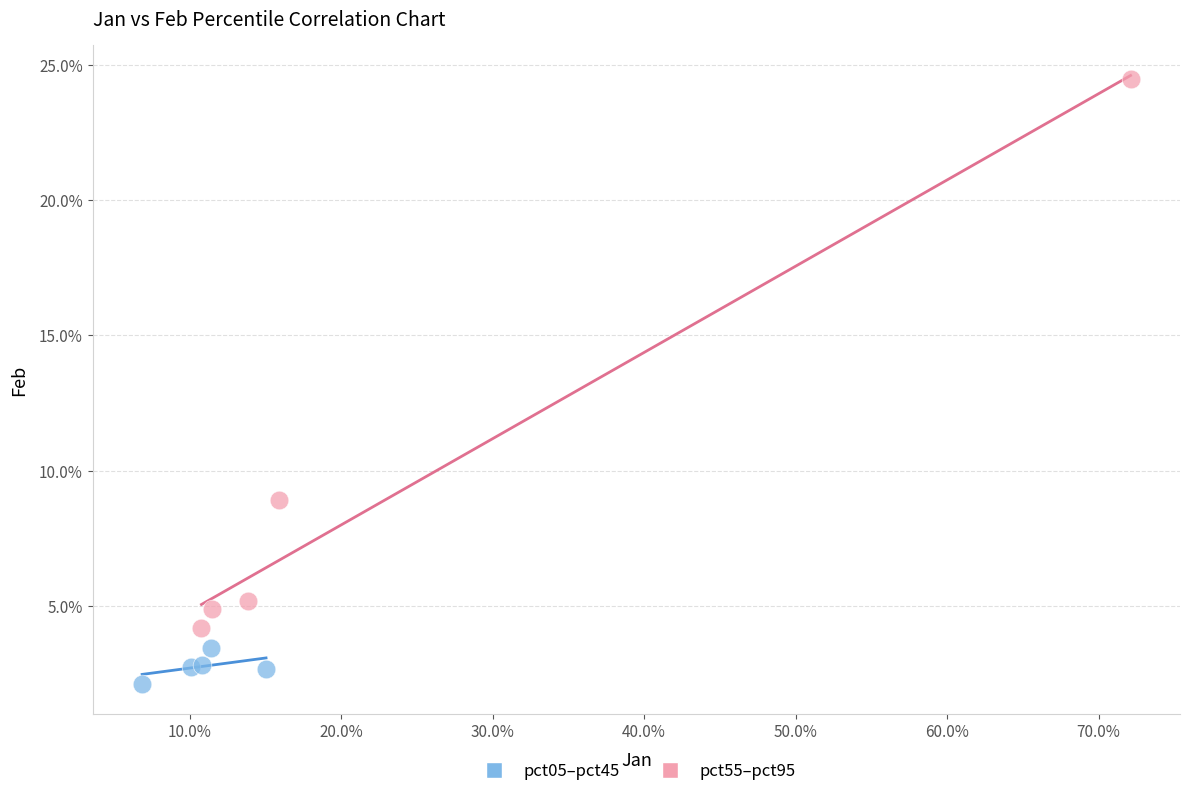

What are all the series names shown in the legend?

pct05–pct45, pct55–pct95